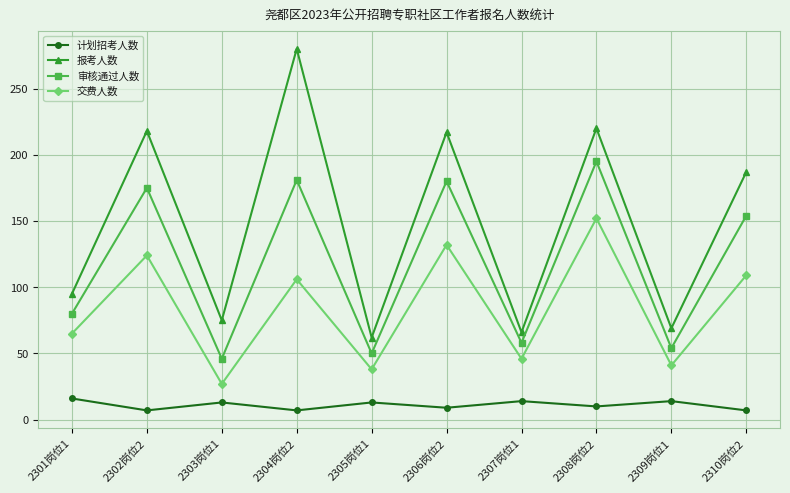

True or false: 计划招考人数 and 交费人数 intersect in this chart.

False